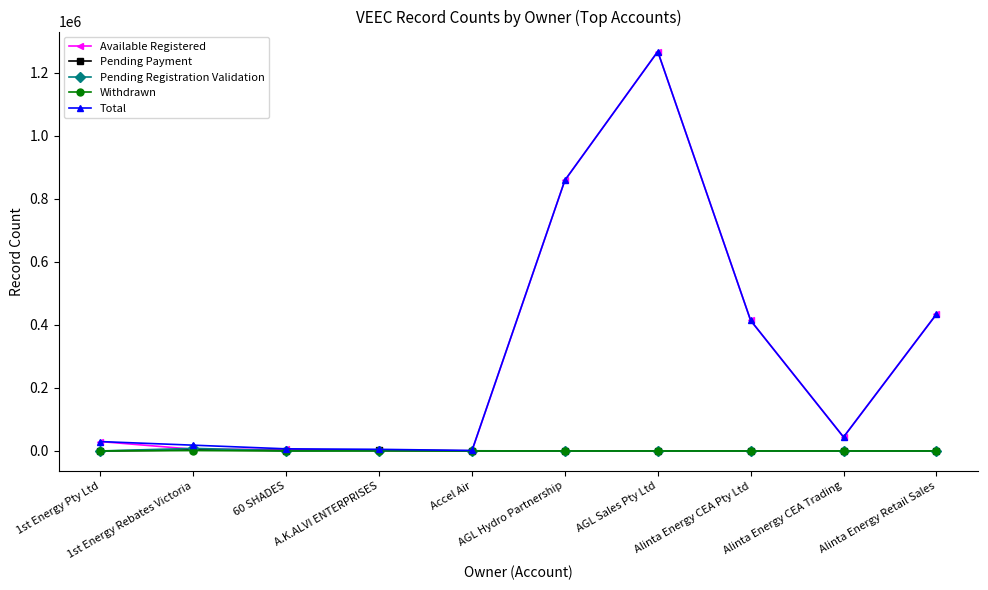

Which series has the largest range (max minus min)?

Available Registered